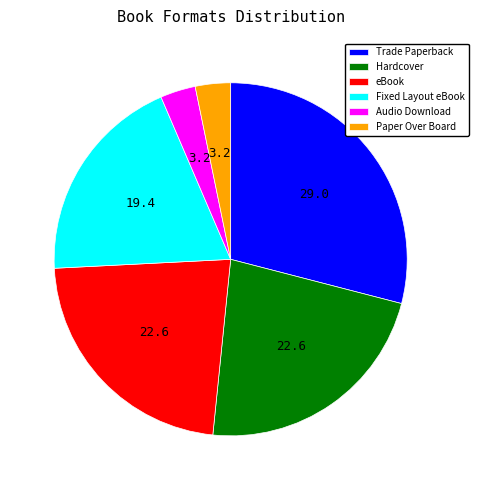

Is Audio Download the majority of the pie?

No